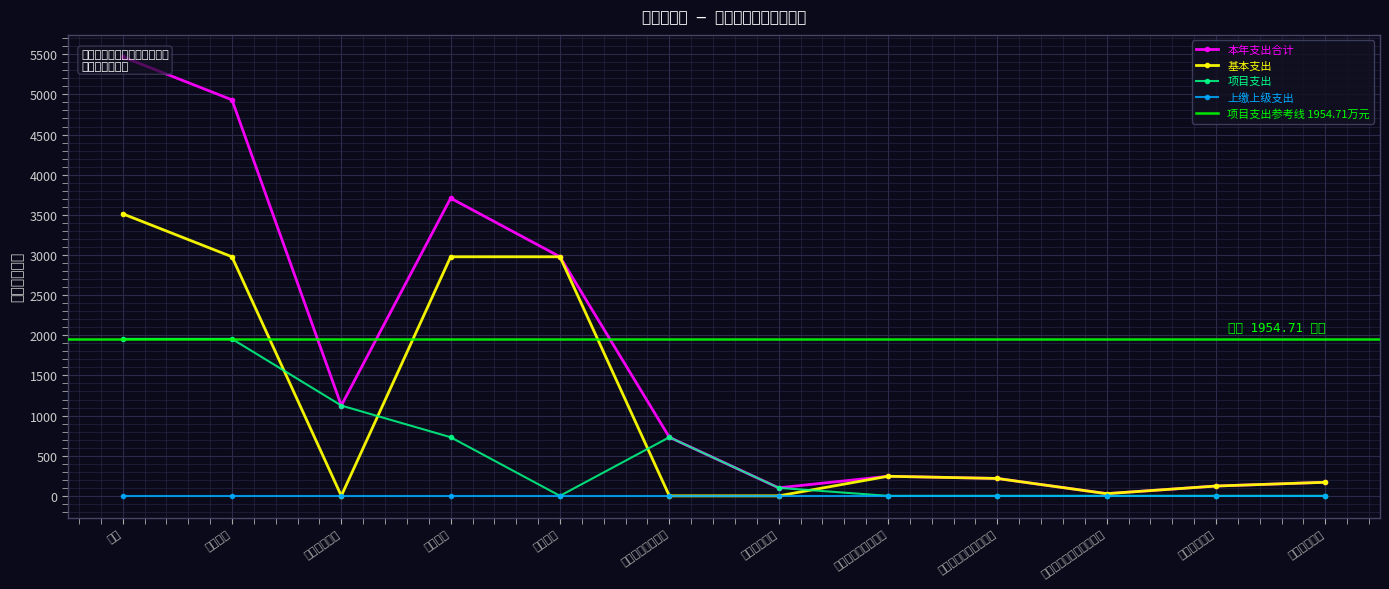

Which category has the highest value across all series?

合计